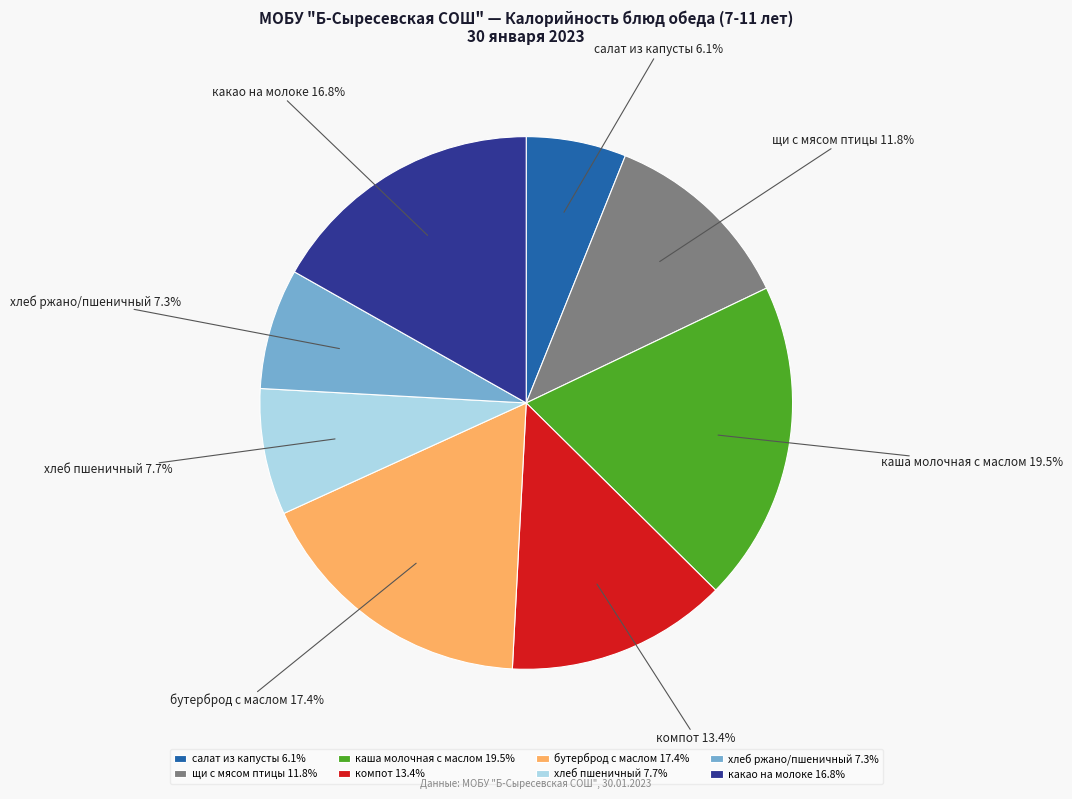

True or false: каша молочная с маслом accounts for 9% of the total.

False